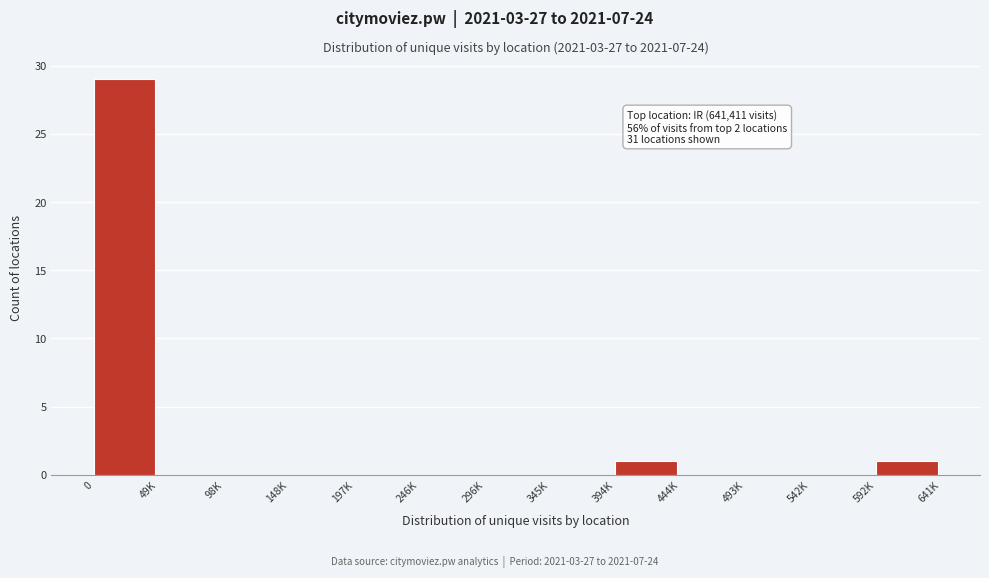

Reading left to right, what are all the values shown in this chart?

0=29	49K=0	98K=0	148K=0	197K=0	246K=0	296K=0	345K=0	394K=1	444K=0	493K=0	542K=0	592K=1